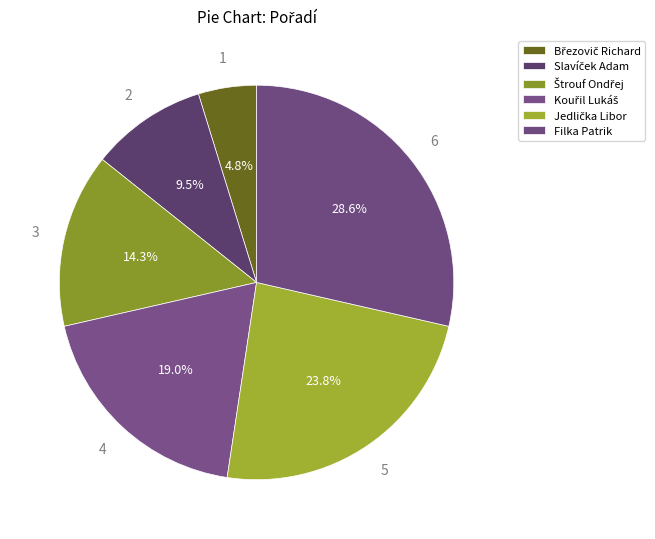

What is the ratio of the value at Jedlička Libor to the value at Slavíček Adam?

2.5